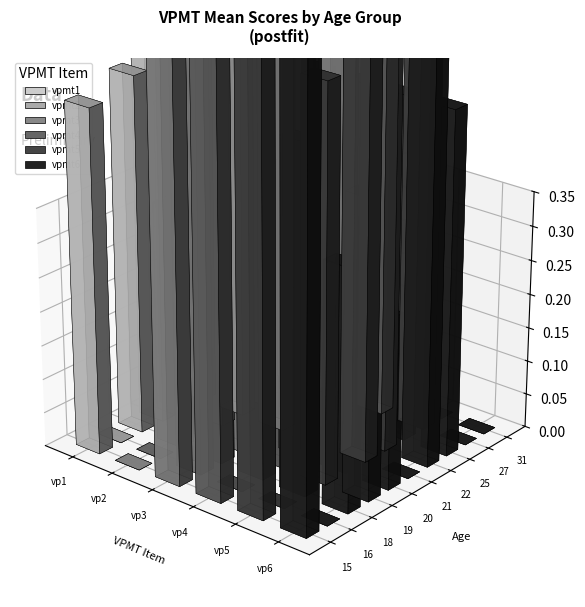

What is the average value of the vpmt1 series?

0.4